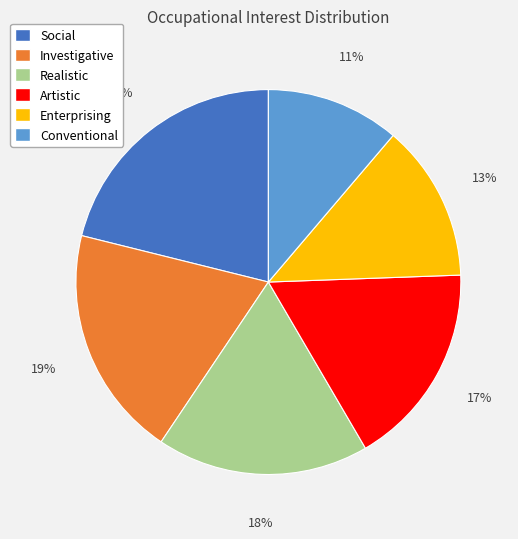

Which category has the biggest portion of the pie?

Social